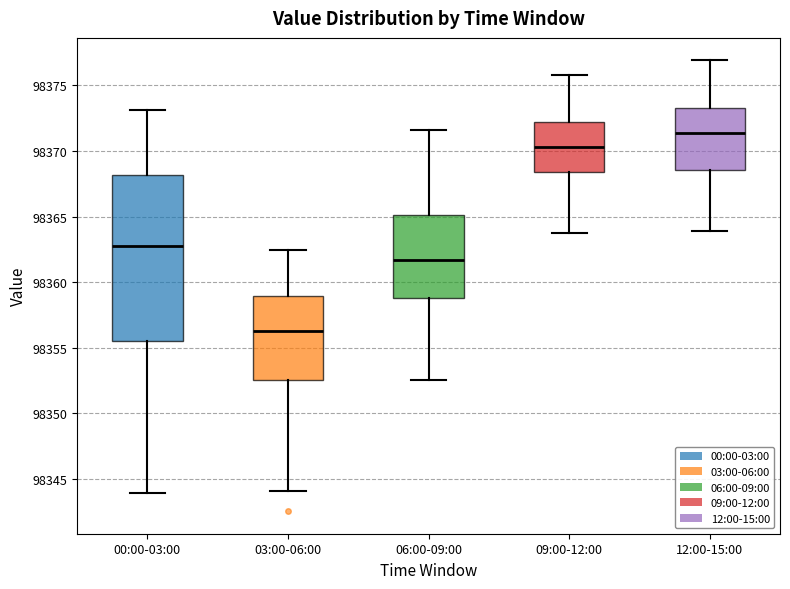

Reading left to right, transcribe this box plot: for each box, give where its median line is, the range the box spans, and where its two whiskers end, as read against the y-axis. The values are not printed on the chart, so give them approximately, as read against the axis.

00:00-03:00: median 98362.5, box 98355.5 to 98368.0, whiskers 98344.0 to 98373.0
03:00-06:00: median 98356.5, box 98352.5 to 98359.0, whiskers 98344.0 to 98362.5
06:00-09:00: median 98361.5, box 98359.0 to 98365.0, whiskers 98352.5 to 98371.5
09:00-12:00: median 98370.5, box 98368.5 to 98372.0, whiskers 98364.0 to 98376.0
12:00-15:00: median 98371.5, box 98368.5 to 98373.0, whiskers 98364.0 to 98377.0